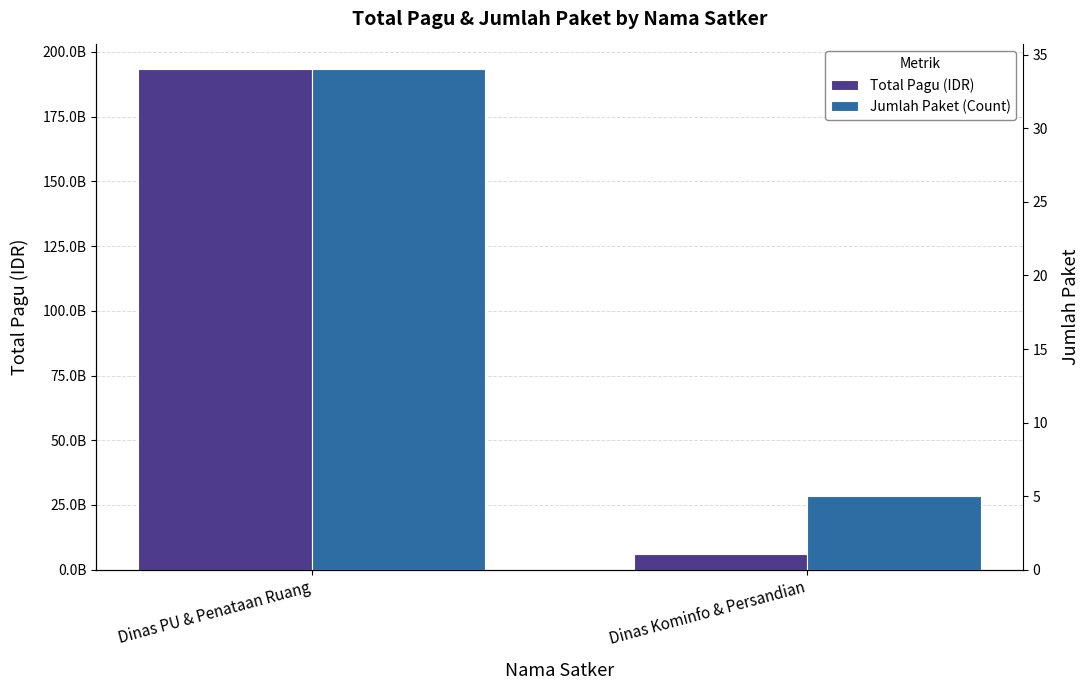

Which category has the highest value across all series?

Dinas PU & Penataan Ruang